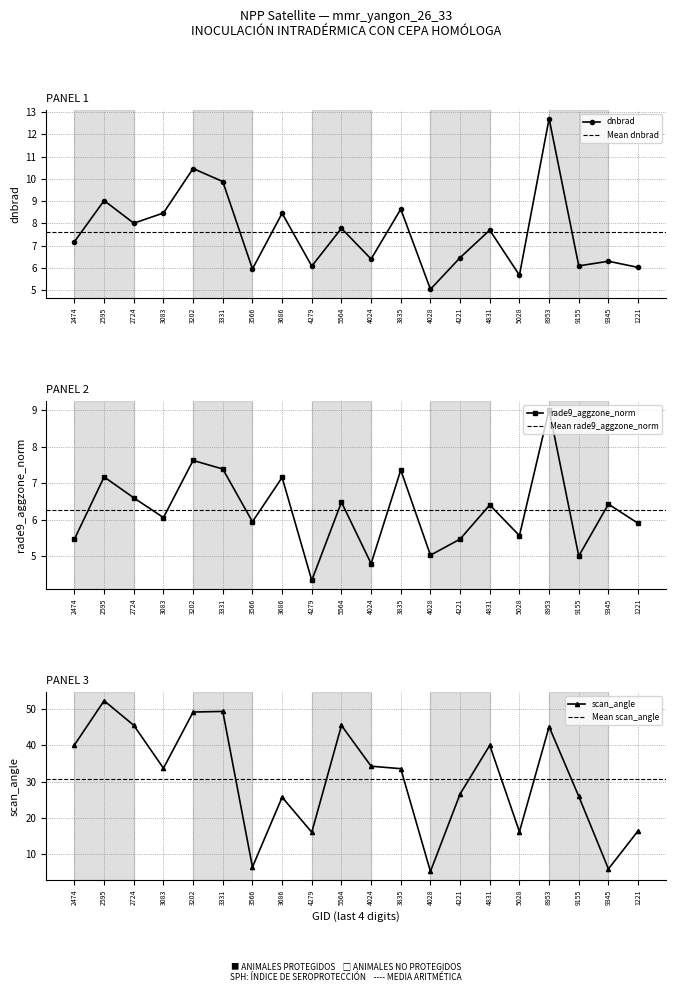

At which label does dnbrad first exceed 7?

2474